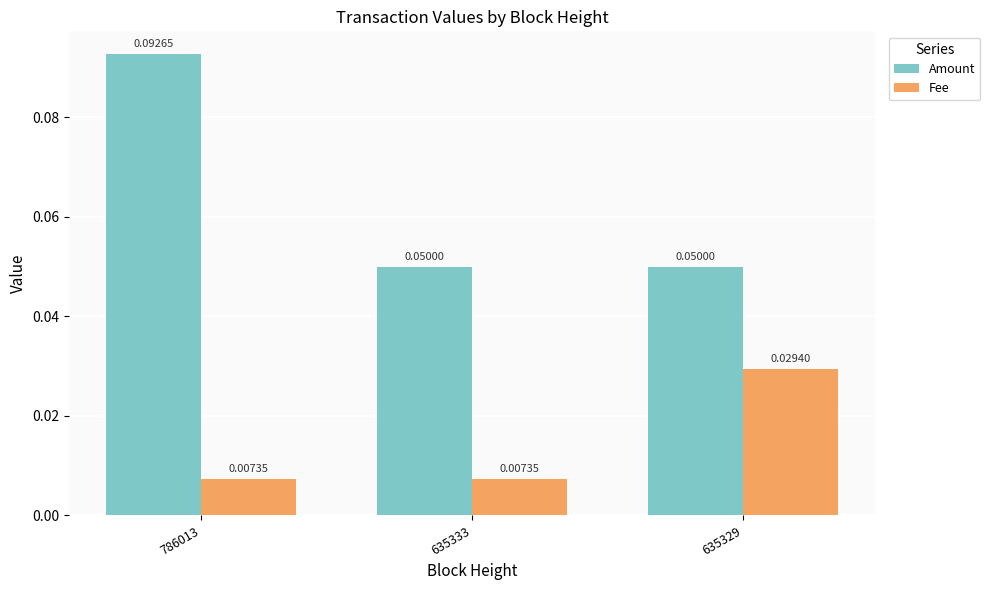

Is the value of Amount at 635329 greater than the value of Fee at 635333?

Yes